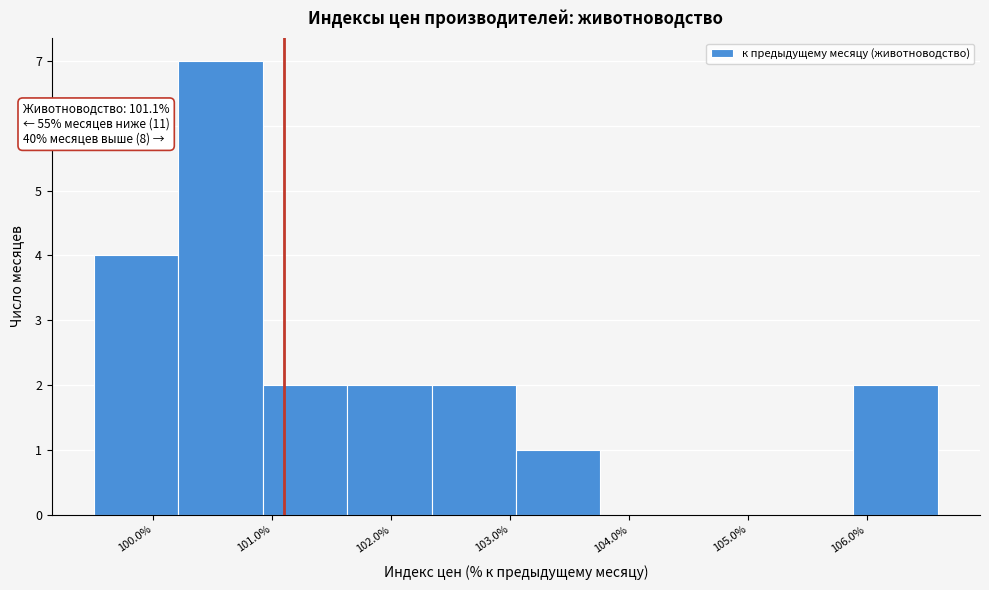

Over which range of the x-axis is the bar tallest?

100.21 to 100.92